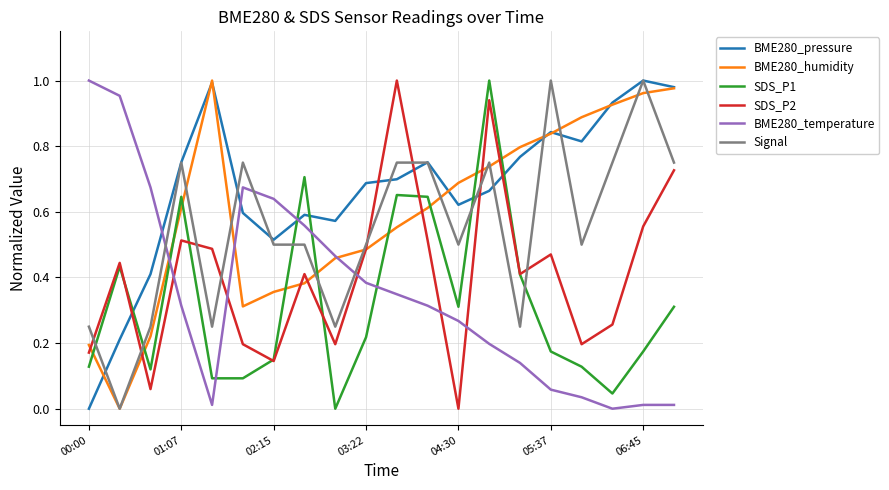

After their last crossing, which series has the higher values: Signal or SDS_P1?

Signal